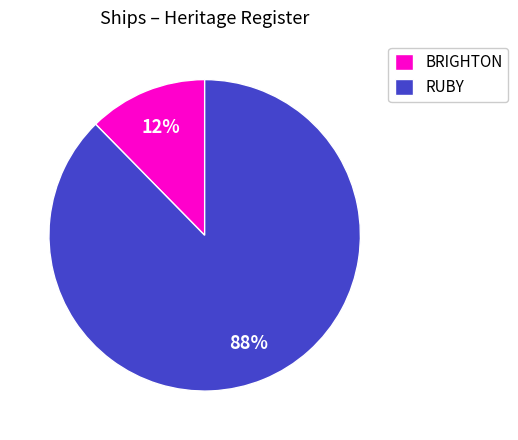

Which has a higher value, BRIGHTON or RUBY?

RUBY